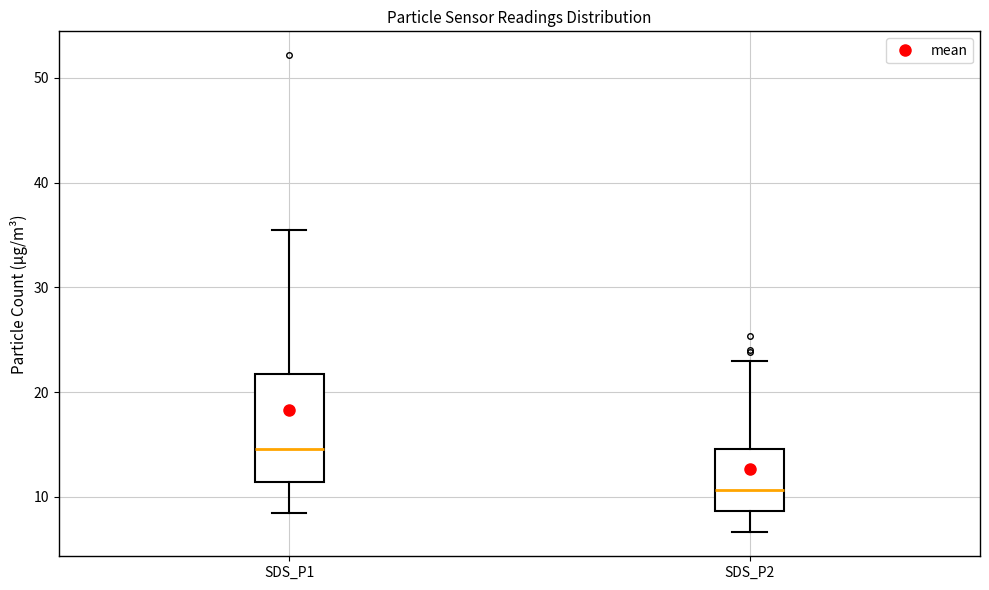

Reading left to right, transcribe this box plot: for each box, give where its median line is, the range the box spans, and where its two whiskers end, as read against the y-axis. The values are not printed on the chart, so give them approximately, as read against the axis.

SDS_P1: median 15, box 11 to 22, whiskers 8 to 36
SDS_P2: median 11, box 9 to 15, whiskers 7 to 23